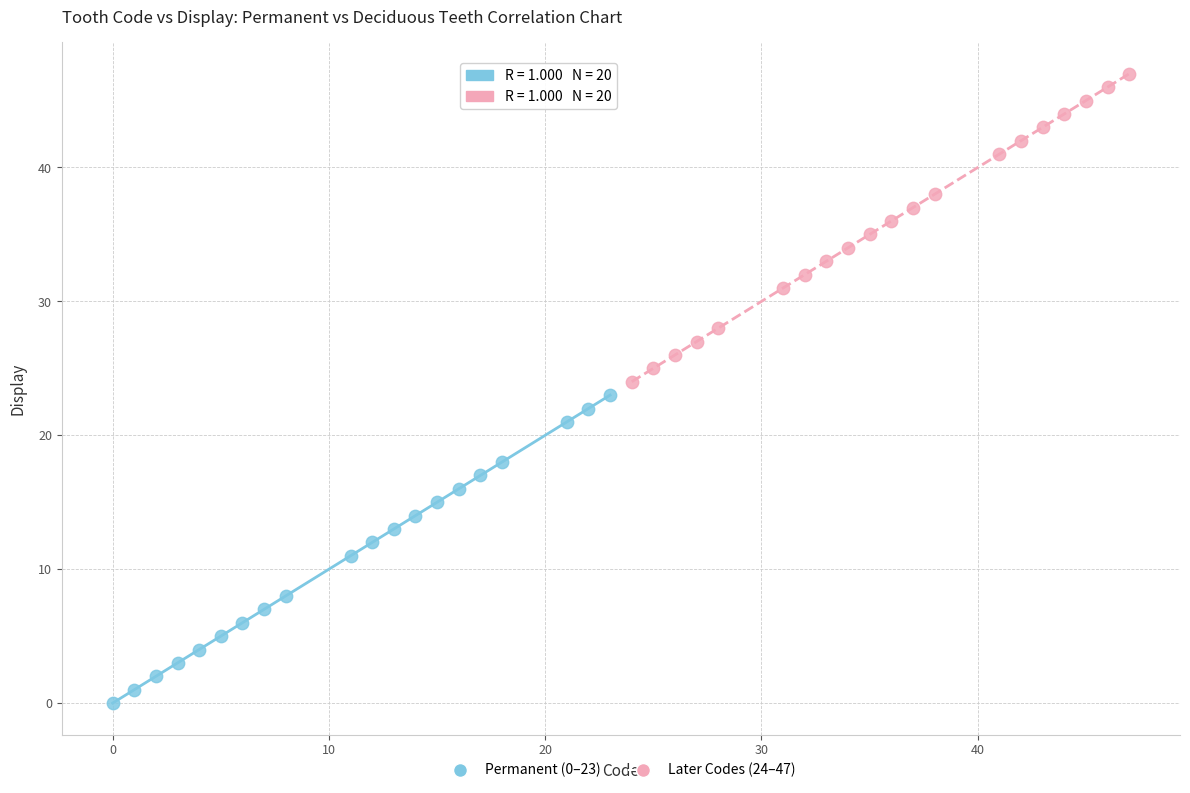

What are all the series names shown in the legend?

Permanent (0–23), Later Codes (24–47)